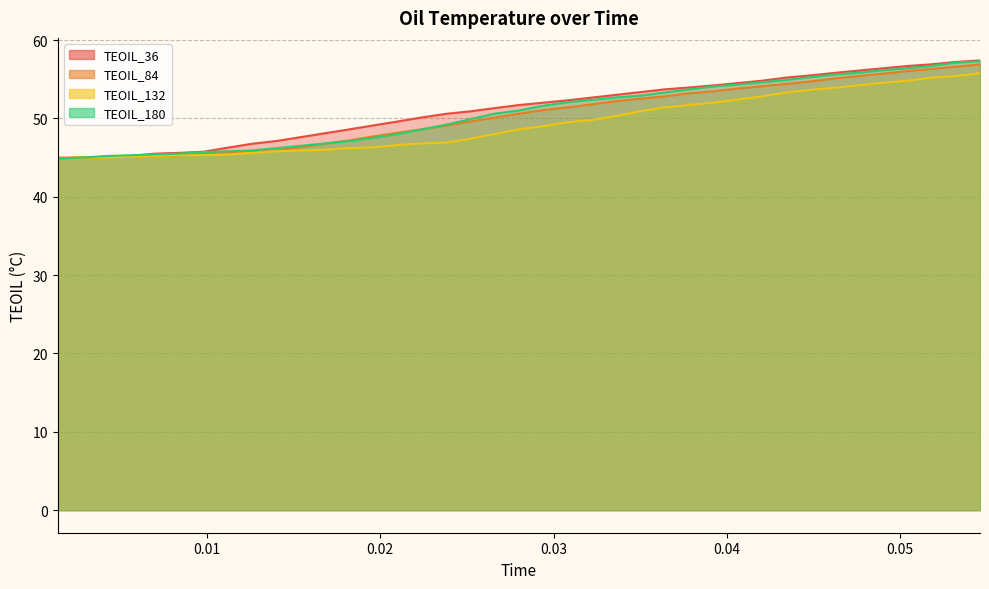

What is the average value of the TEOIL_36 series?

51.2